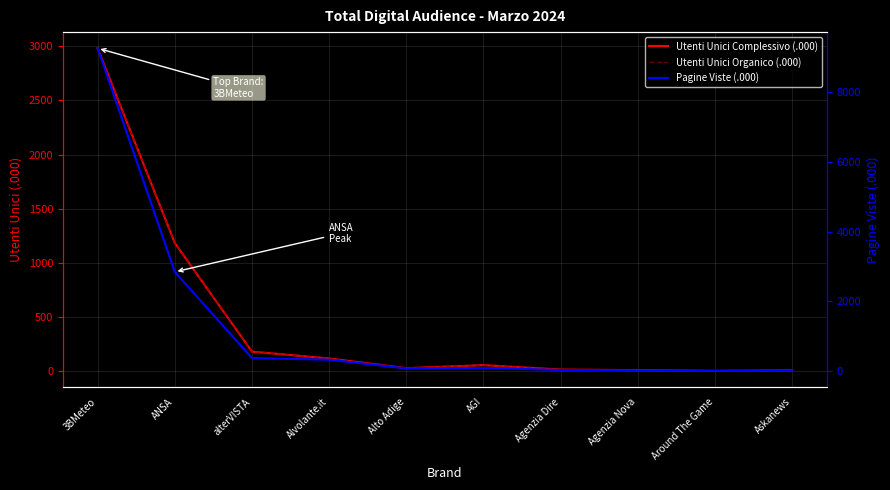

What is the label of the 6th point from the right?

Alto Adige